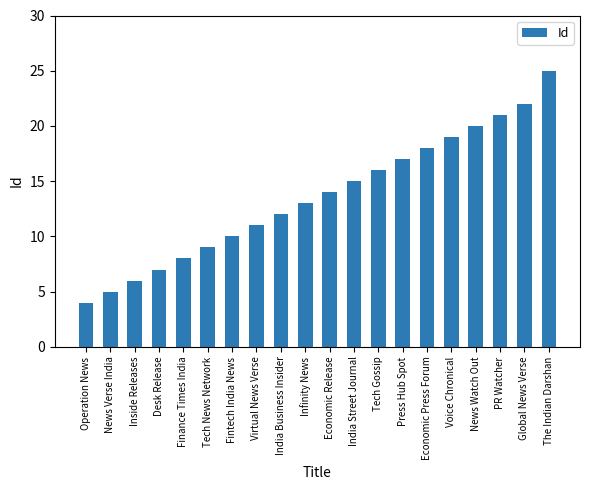

Between Voice Chronical and India Business Insider, which is larger?

Voice Chronical